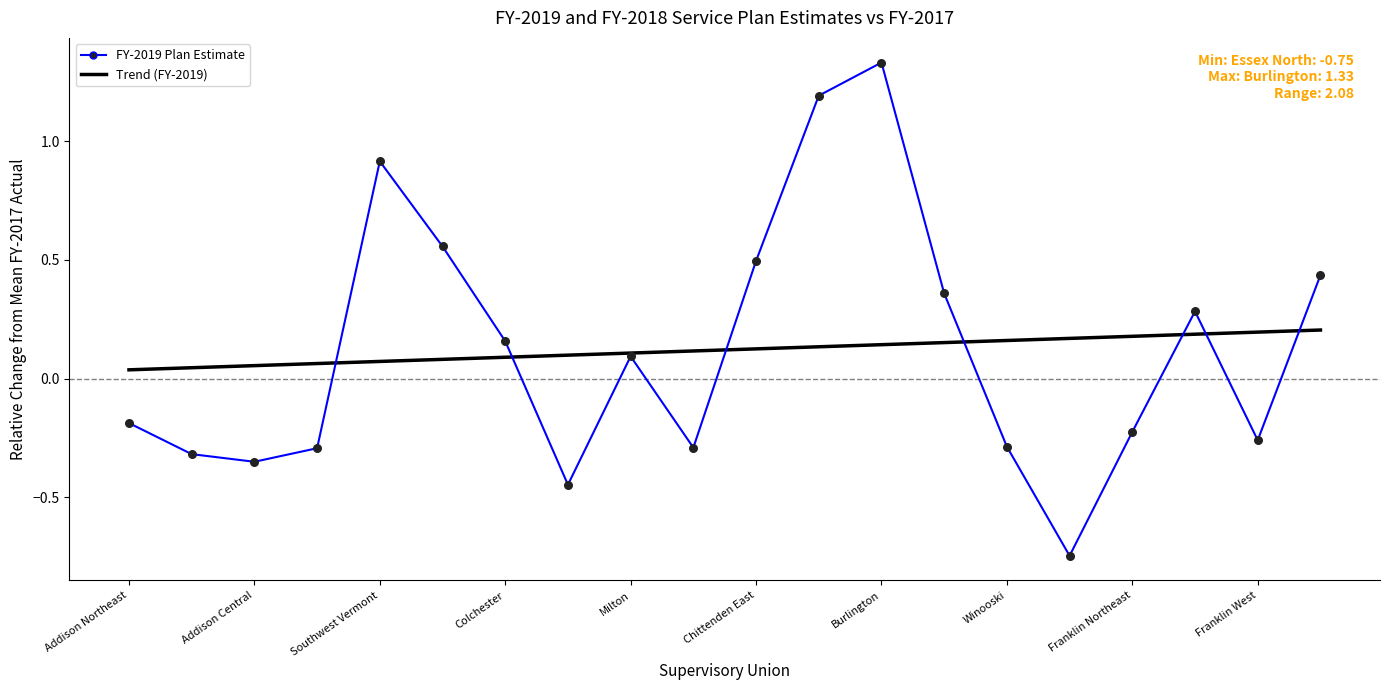

List the series in order of their peak value, highest first.

FY-2019 Plan Estimate, Trend (FY-2019)